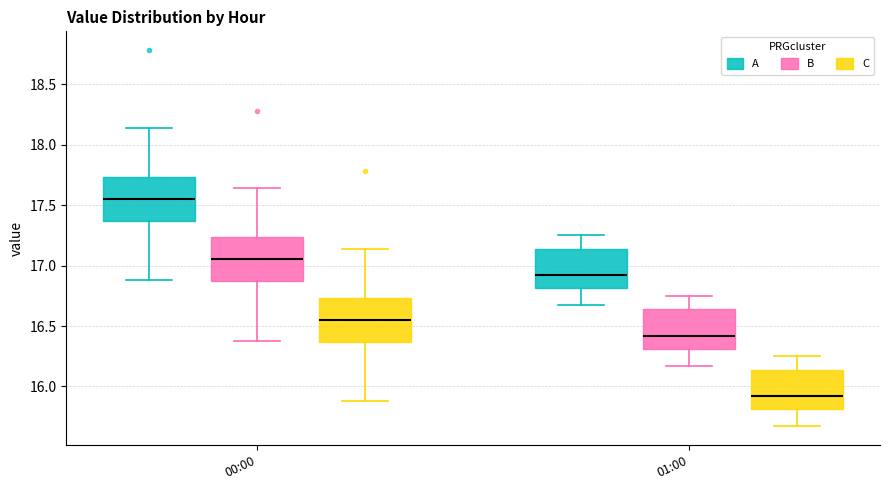

Which box's median line is the highest?

00:00 (A)